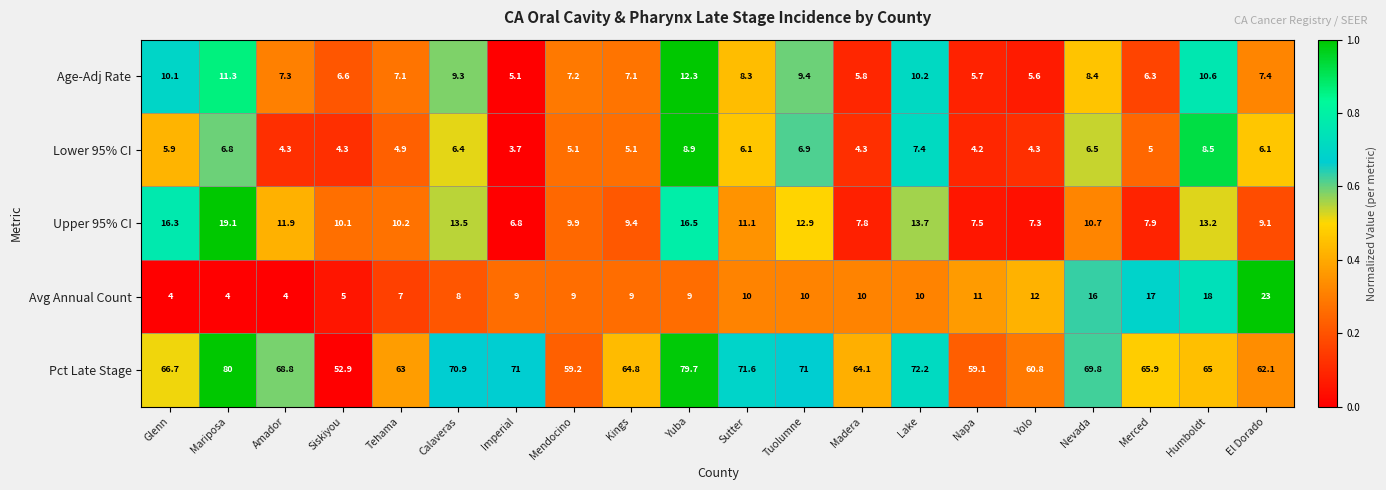

What is the difference between the maximum and minimum values in the Avg Annual Count series?

19.0